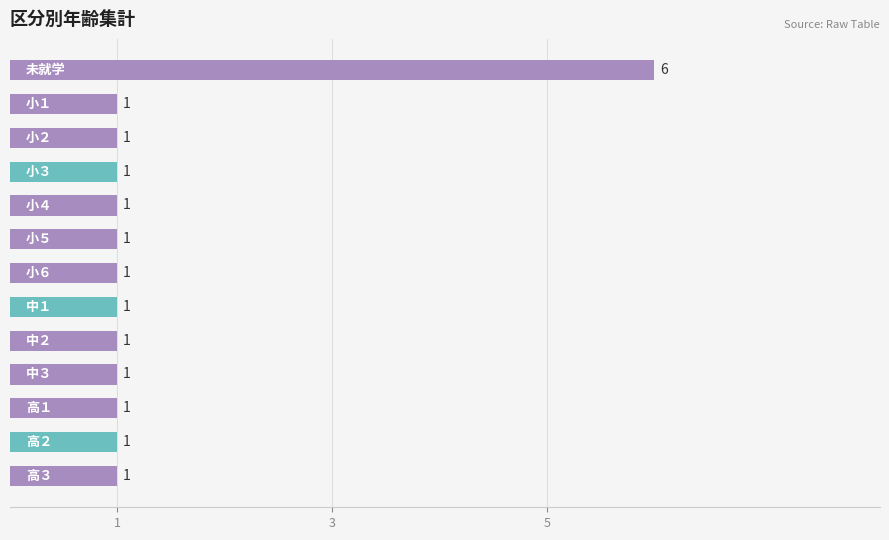

What is the sum of all values?

18